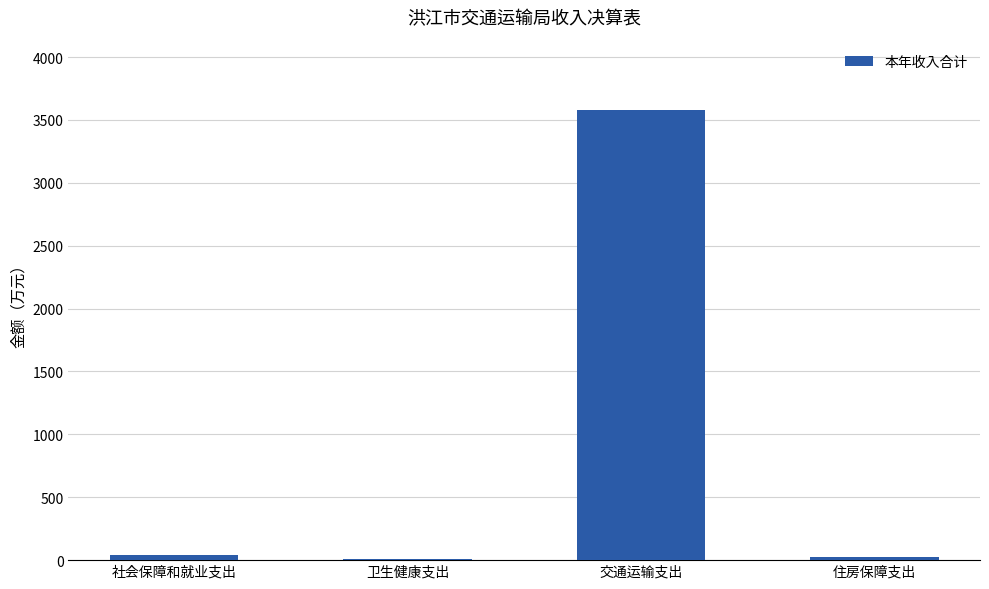

What position from the right is 社会保障和就业支出?

4